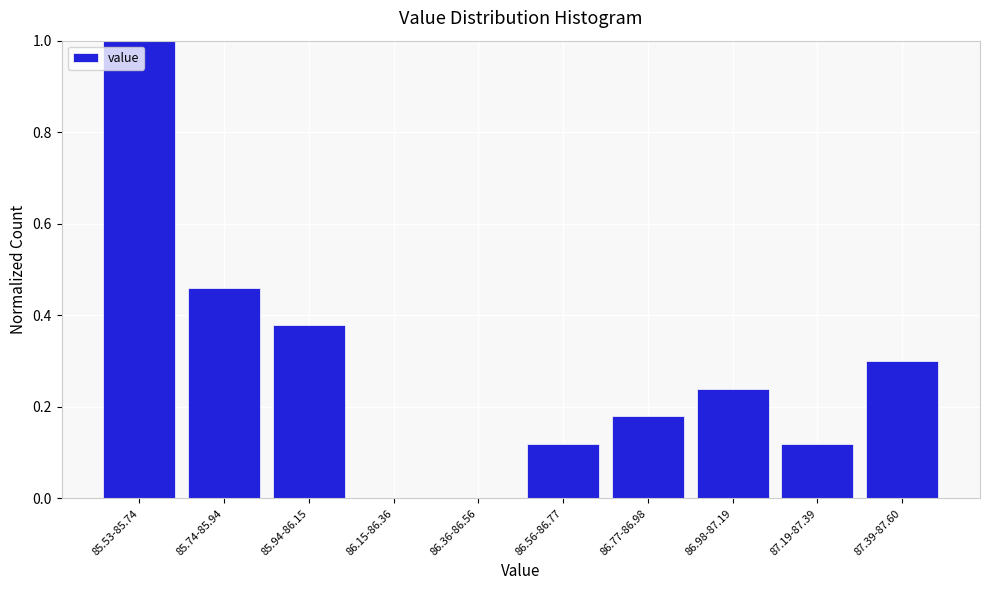

Between 85.53-85.74 and 86.56-86.77, which is larger?

85.53-85.74